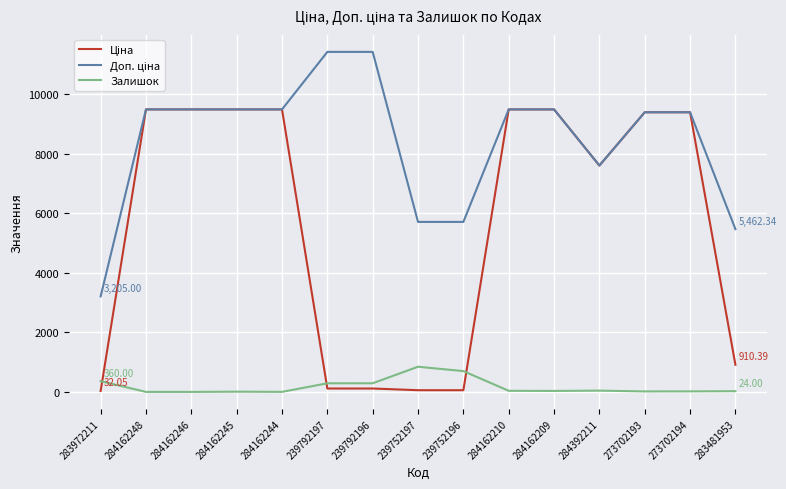

Rank the series at 239752196 from lowest to highest value.

Ціна, Залишок, Доп. ціна